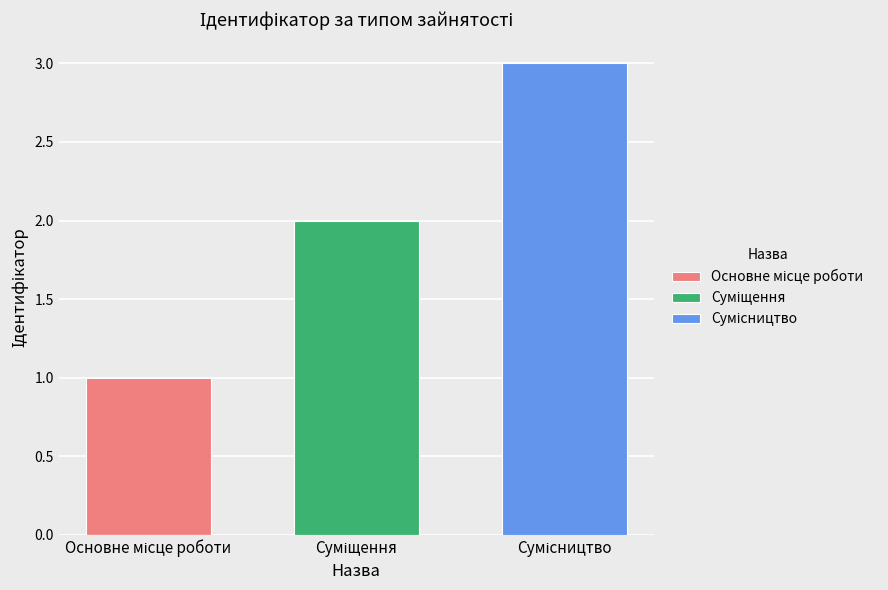

What is the sum of the Сумісництво values at Сумісництво and Суміщення?

3